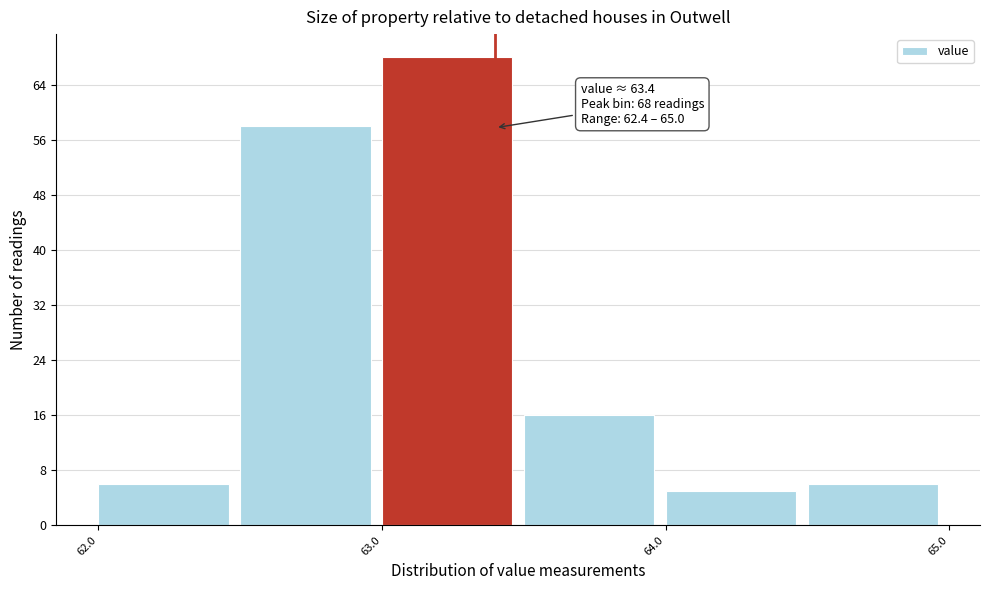

Over which range of the x-axis is the bar tallest?

63.0 to 63.5